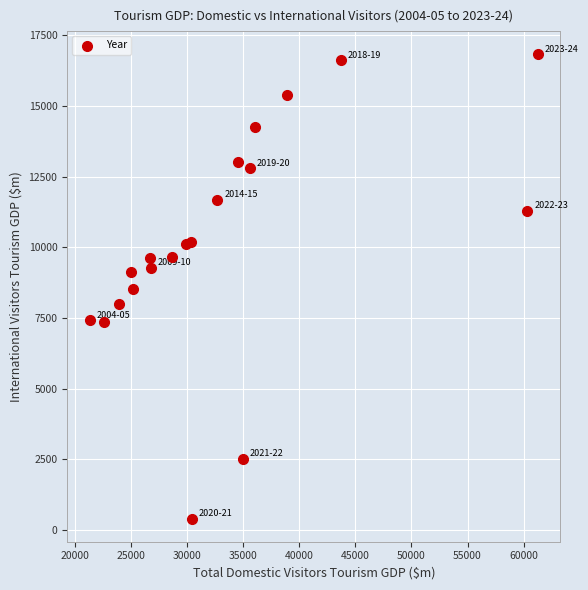

What is the range of X values (max minus min)?

39942